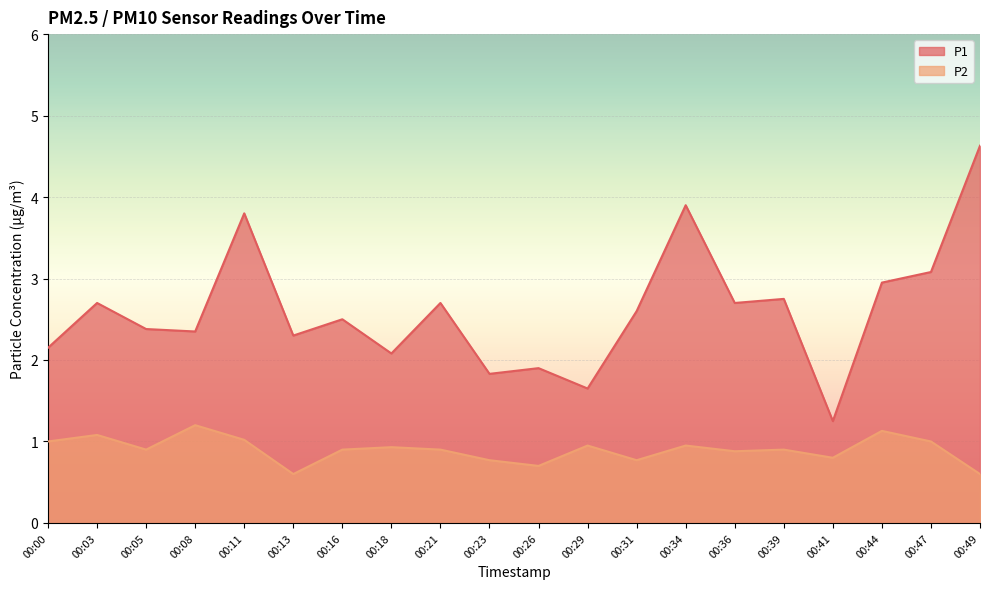

How many lines are shown in the chart?

2